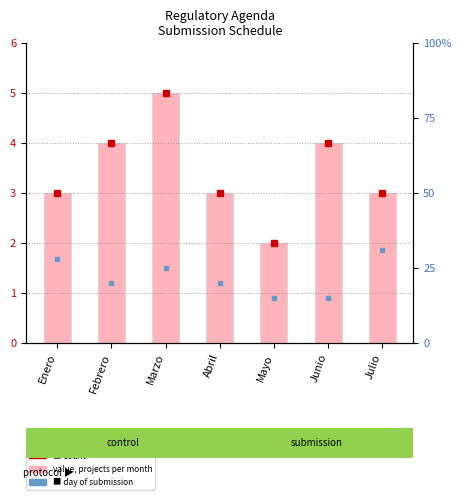

What is the difference between the second highest and minimum values?

2